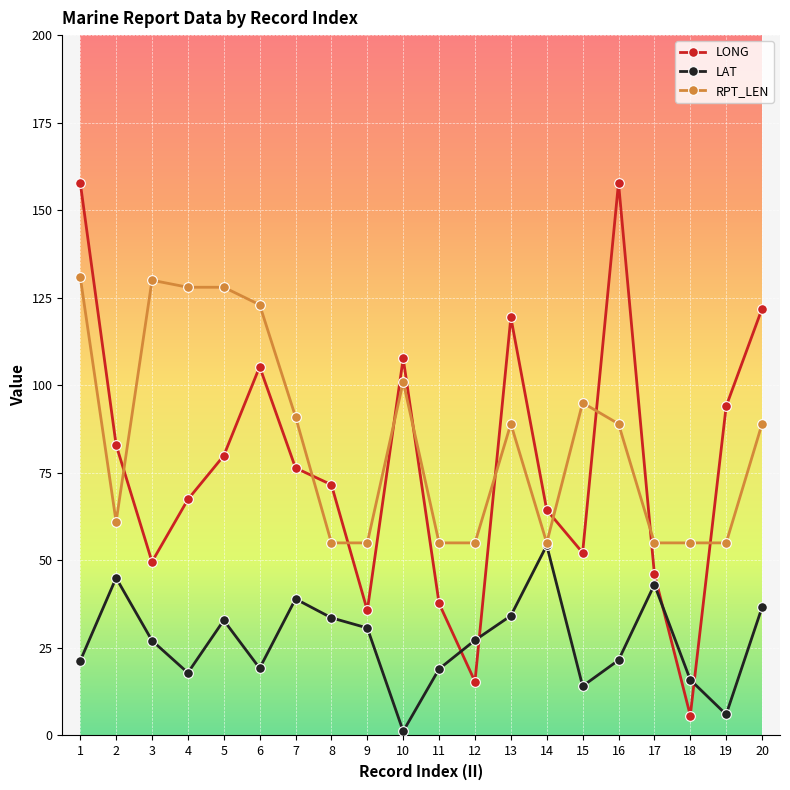

The value of LONG at 5 is 79.9. True or false?

True